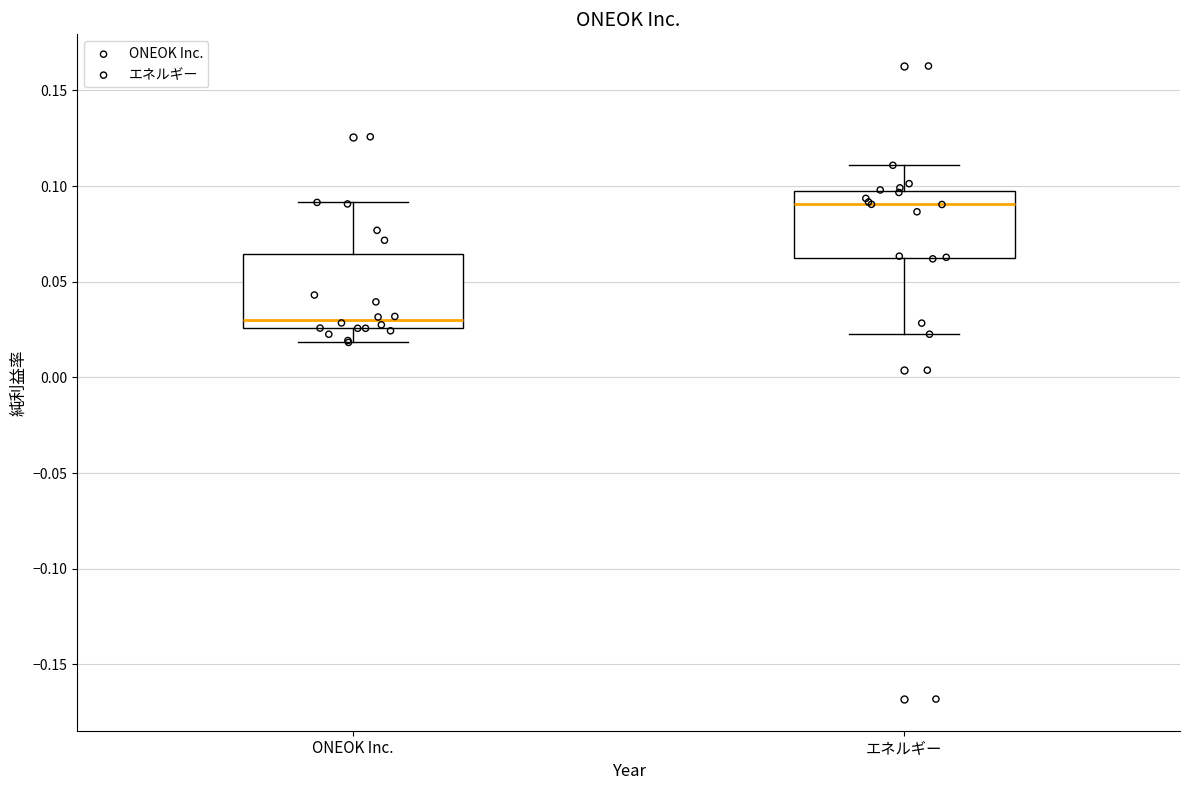

Where is the lower edge of the box for エネルギー on the y-axis? The values are not printed on the chart, so give them approximately, as read against the axis.

0.060